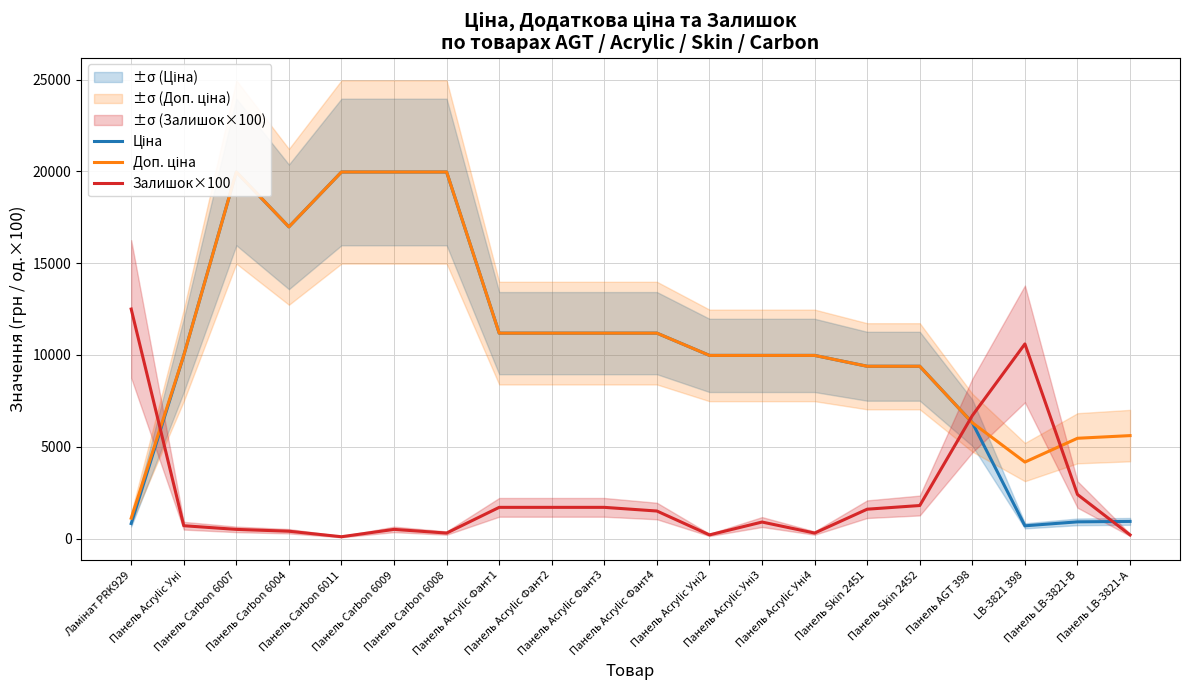

Rank the categories by Ціна value from lowest to highest.

LB-3821 398, Ламінат PRK929, Панель LB-3821-В, Панель LB-3821-А, Панель AGT 398, Панель Skin 2451, Панель Skin 2452, Панель Acrylic Уні, Панель Acrylic Уні2, Панель Acrylic Уні3, Панель Acrylic Уні4, Панель Acrylic Фант1, Панель Acrylic Фант2, Панель Acrylic Фант3, Панель Acrylic Фант4, Панель Carbon 6004, Панель Carbon 6007, Панель Carbon 6011, Панель Carbon 6009, Панель Carbon 6008